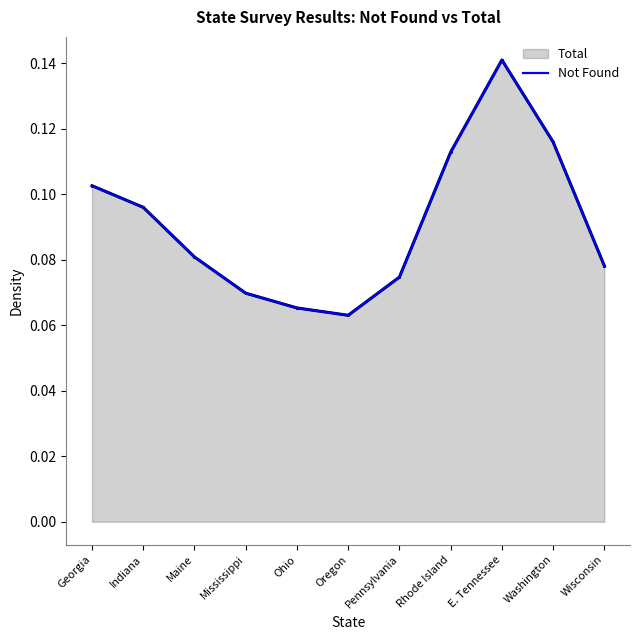

What is the difference between the second highest and second lowest values?

0.1